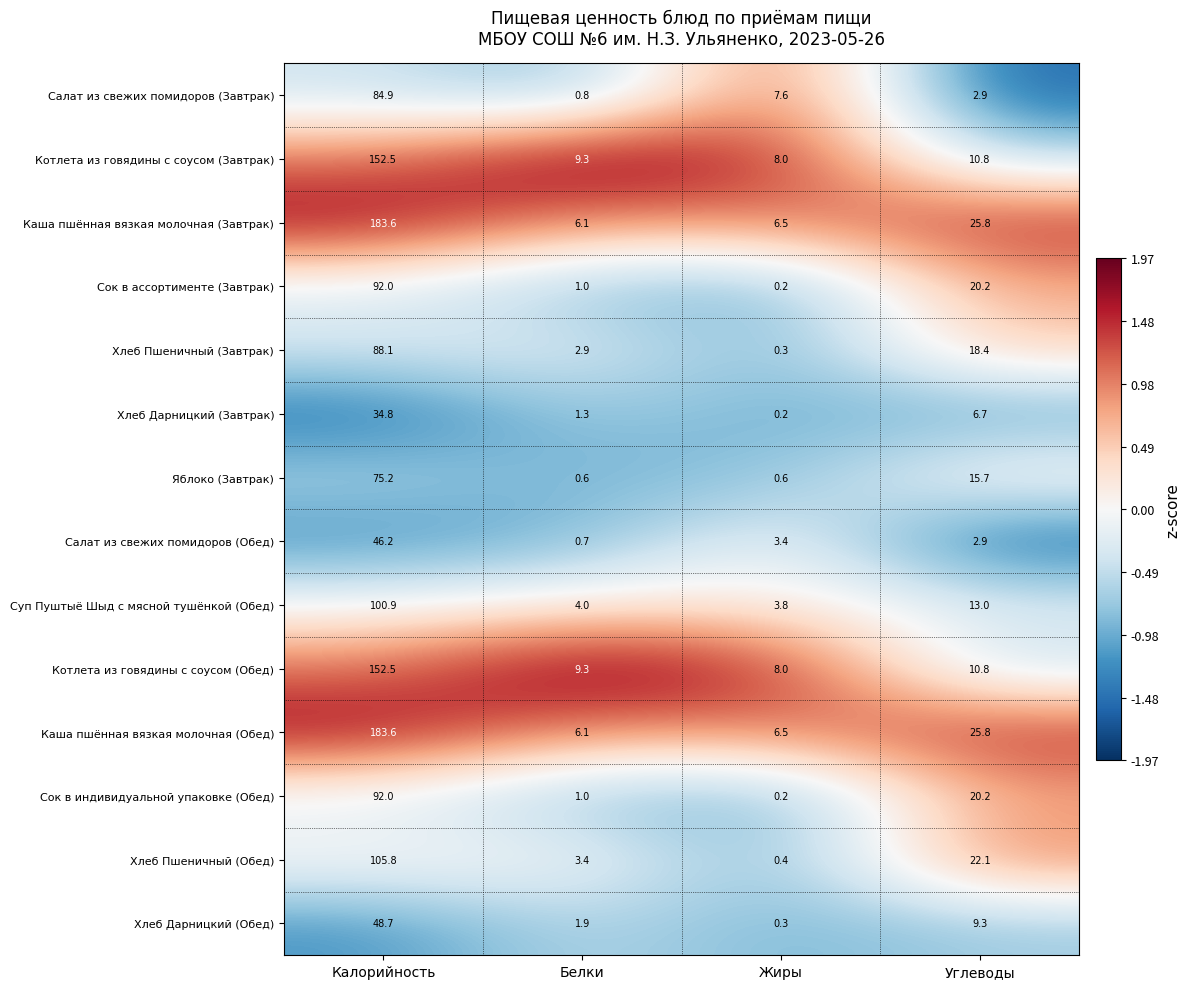

Count the number of data series in this chart.

14